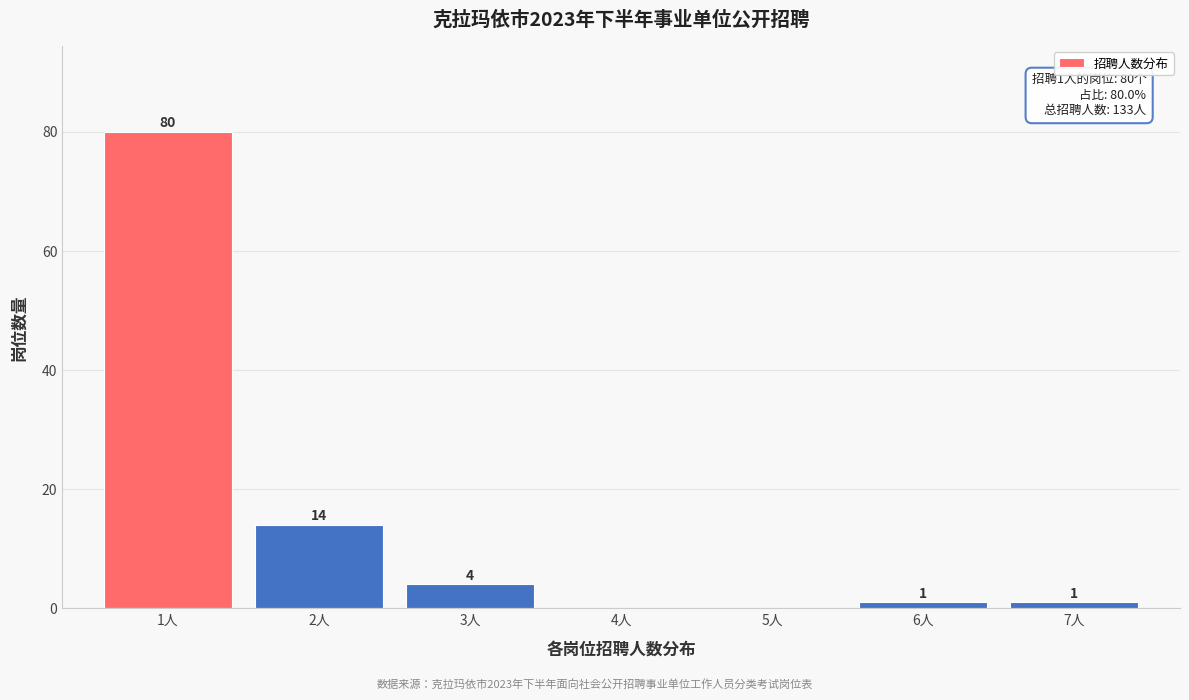

Which range on the x-axis has the tallest bar?

0.5 to 1.5